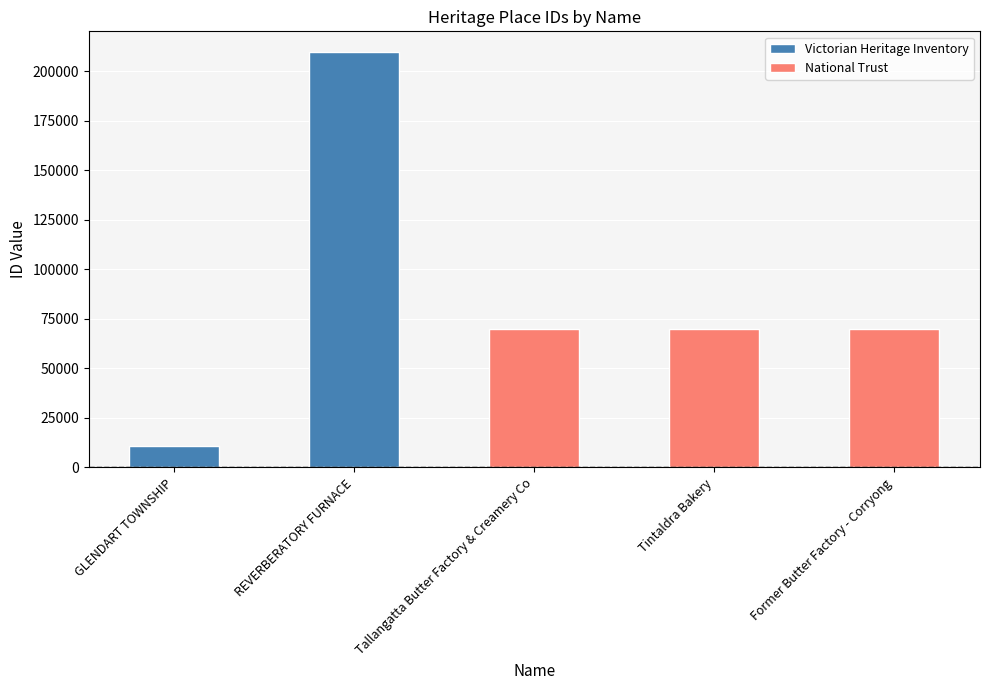

What is the difference between the values at GLENDART TOWNSHIP and Tintaldra Bakery?

58768